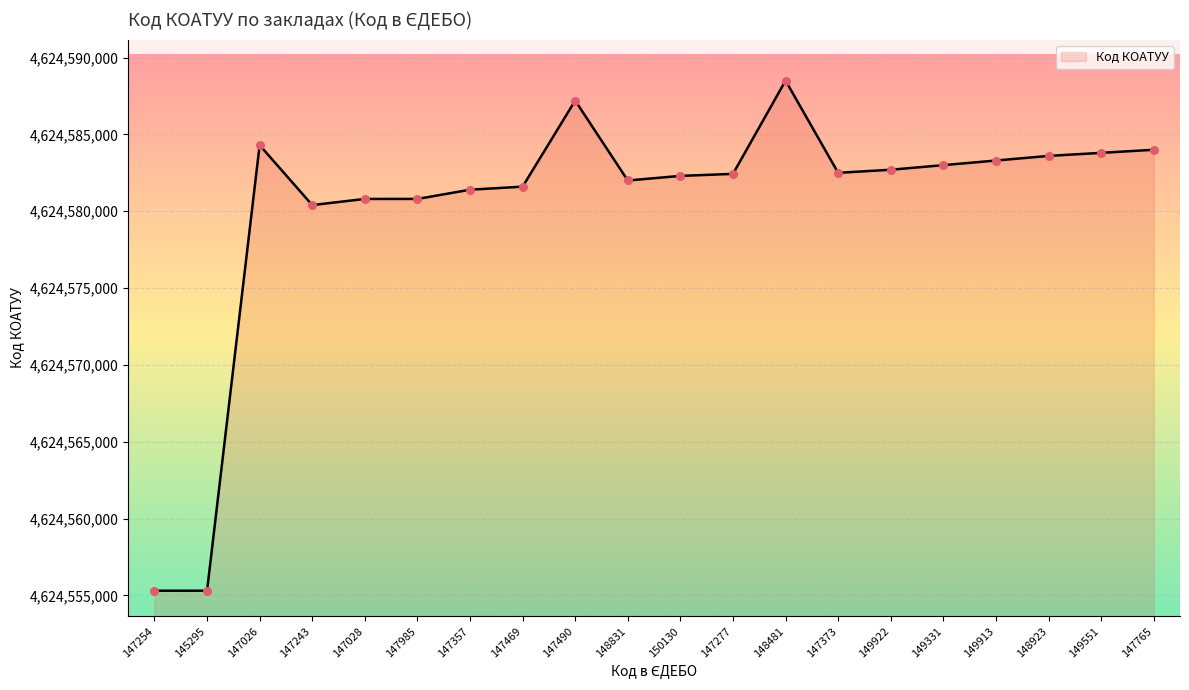

What is the ratio of the value at 147028 to the value at 149922?

1.0